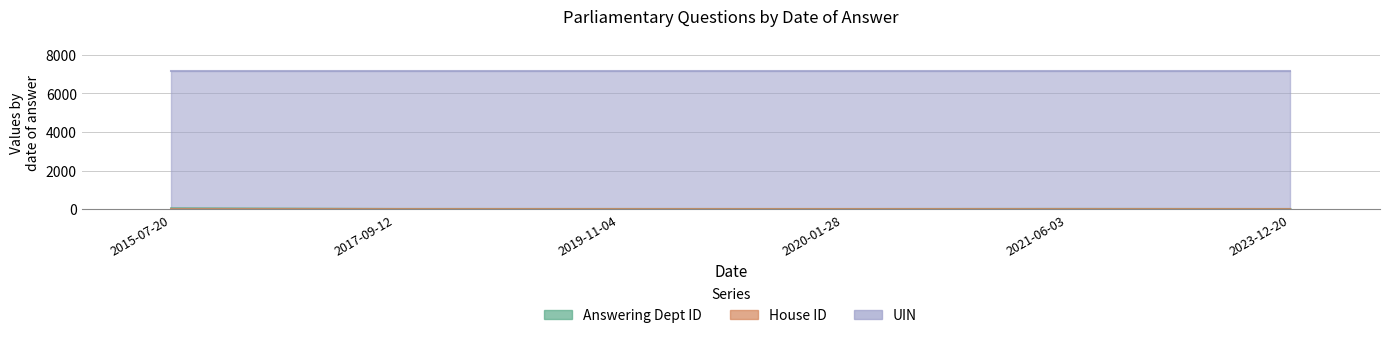

True or false: answering dept id has a value of 16 at 2020-01-28.

False